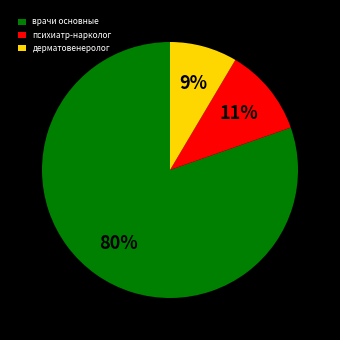

Between дерматовенеролог and психиатр-нарколог, which is larger?

психиатр-нарколог